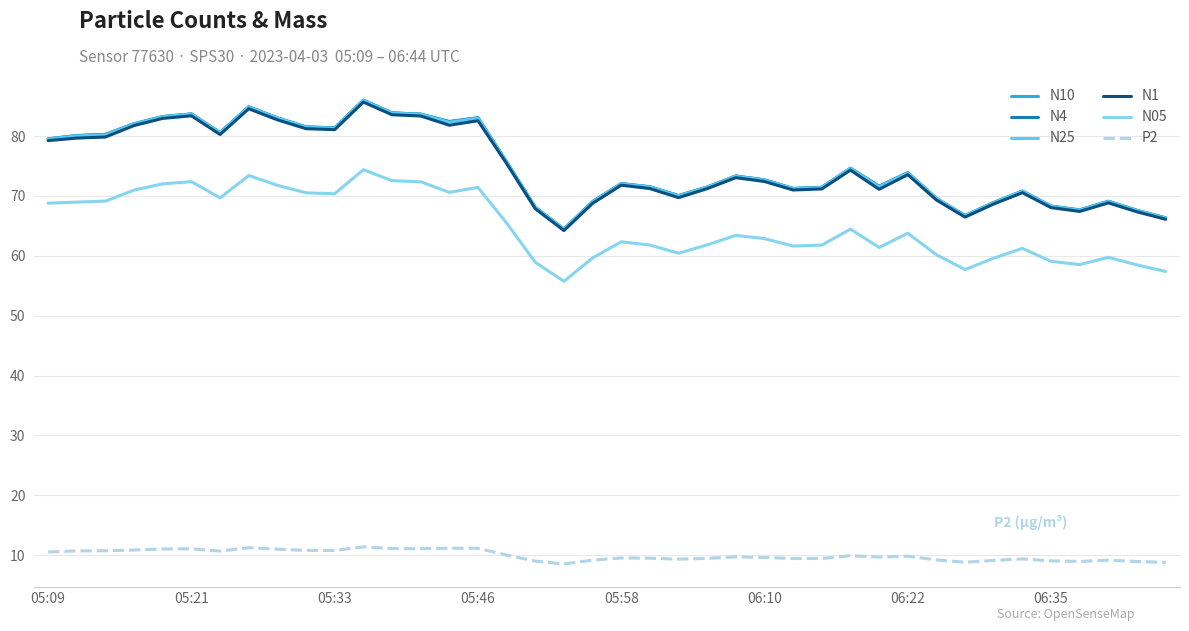

What is the highest value of the N05 series?

74.4